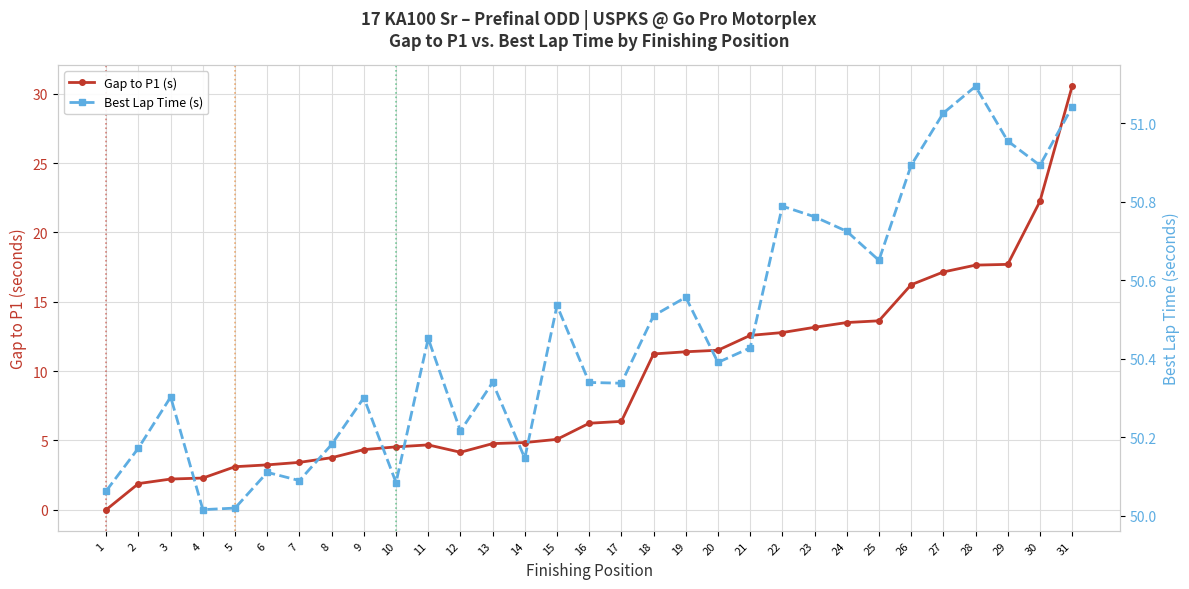

What is the spread (max minus min) of values at 1?

50.1